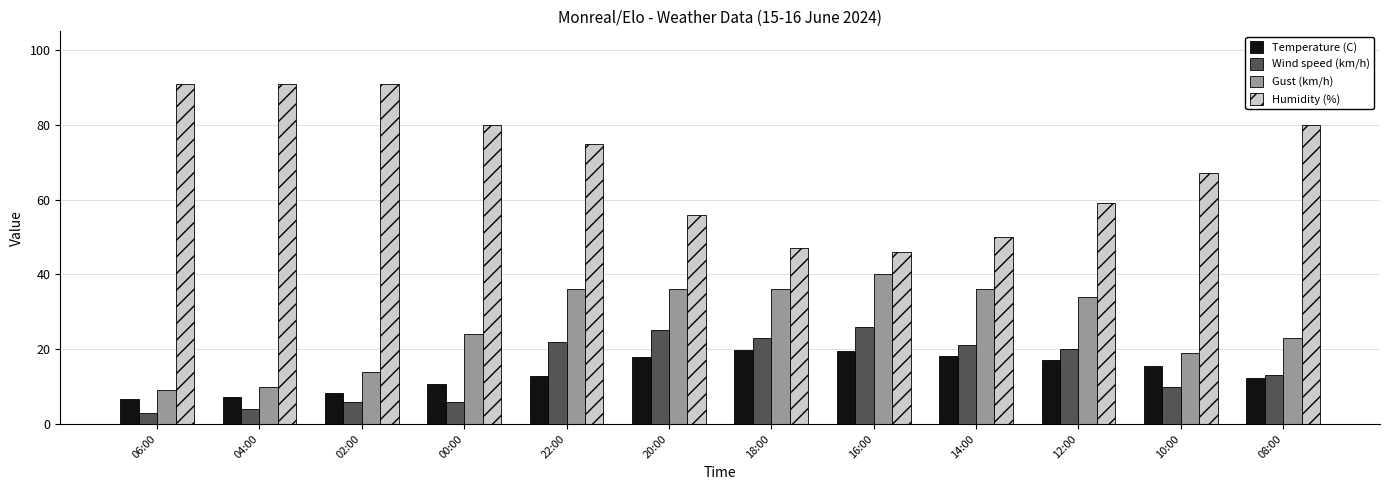

The Temperature (C) series shows 6.8 at 06:00. True or false?

True